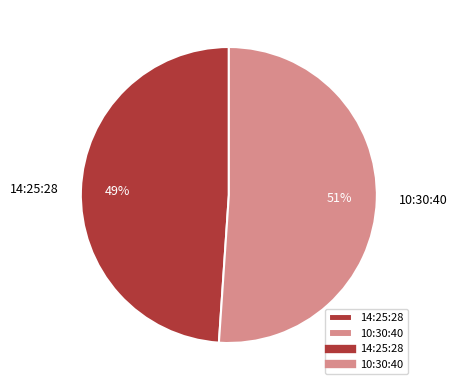

Which slice is the smallest?

14:25:28